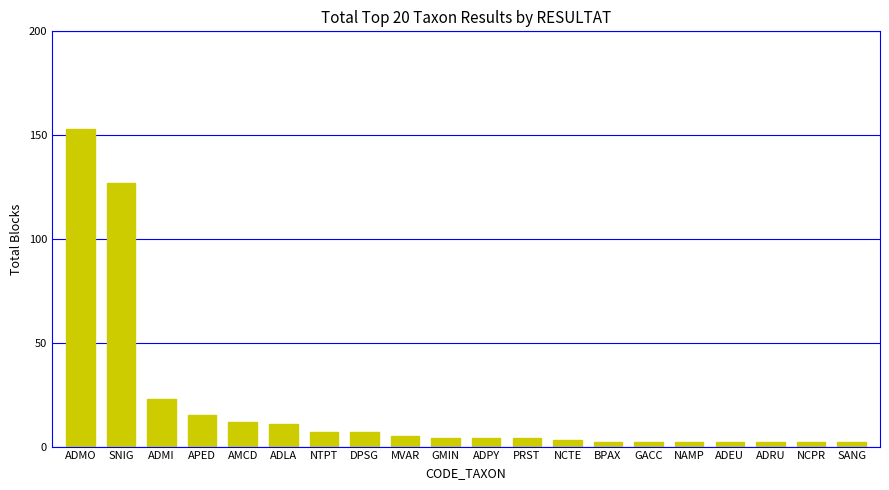

Reading right to left, extract all data points from this chart.

2	2	2	2	2	2	2	3	4	4	4	5	7	7	11	12	15	23	127	153